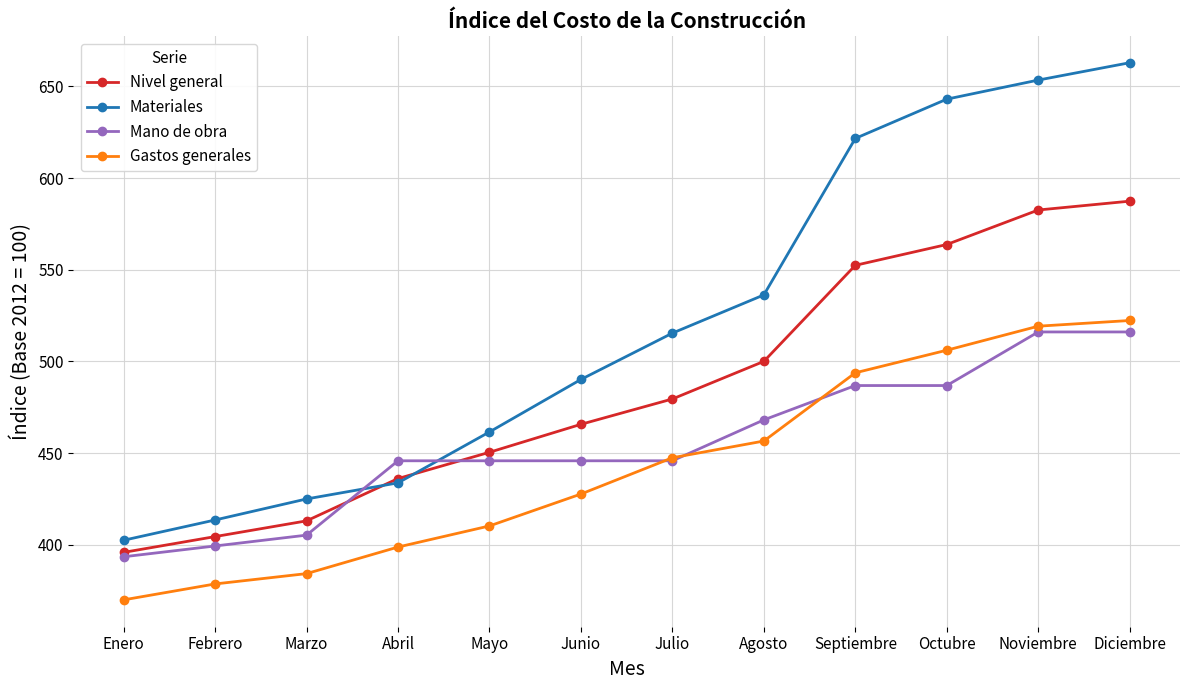

True or false: Nivel general has more than 1 interior local peaks.

False